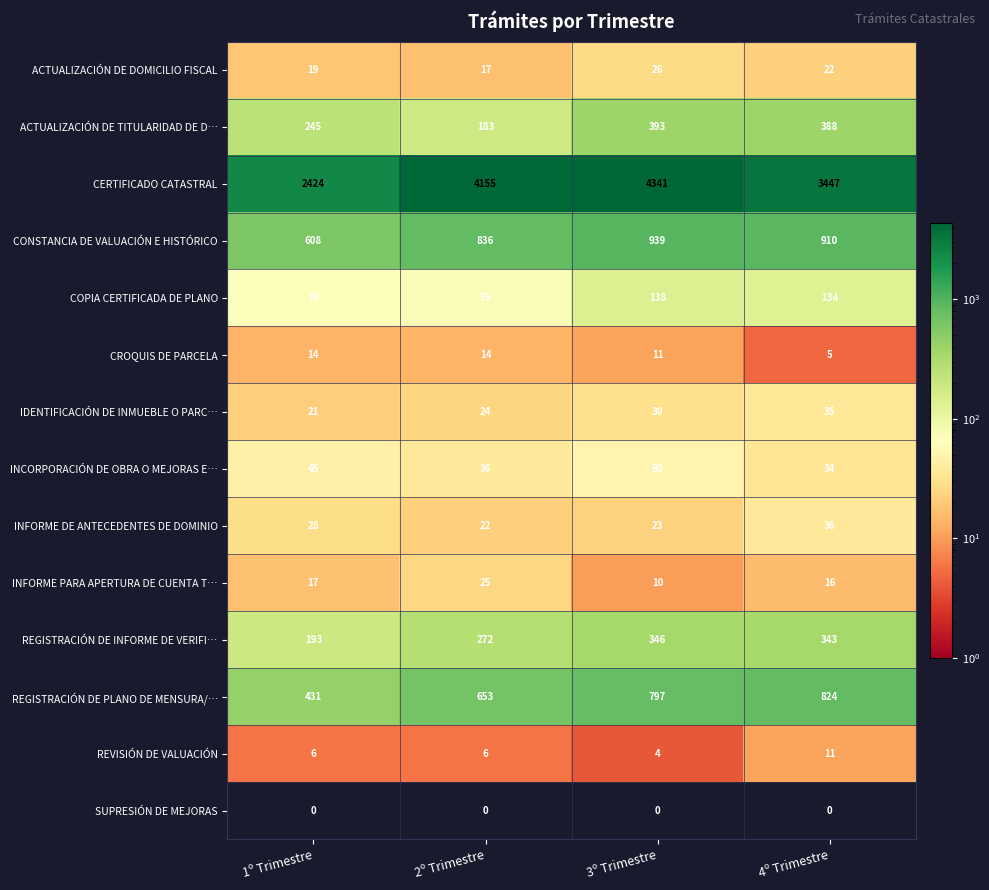

True or false: ACTUALIZACIÓN DE DOMICILIO FISCAL has a value of 7 at 1º Trimestre.

False